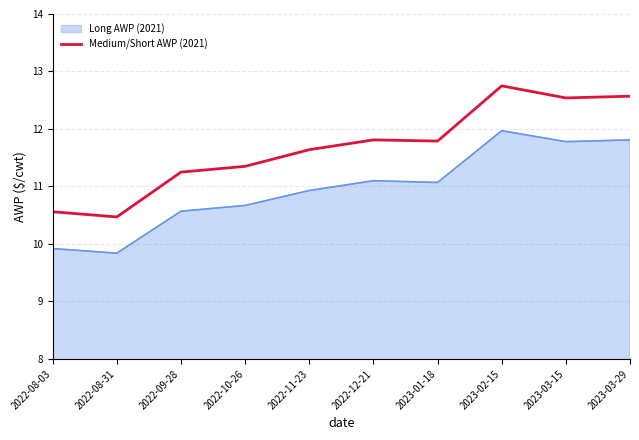

Is it true that Long AWP (2021) equals 15.5 at 2022-08-03?

False